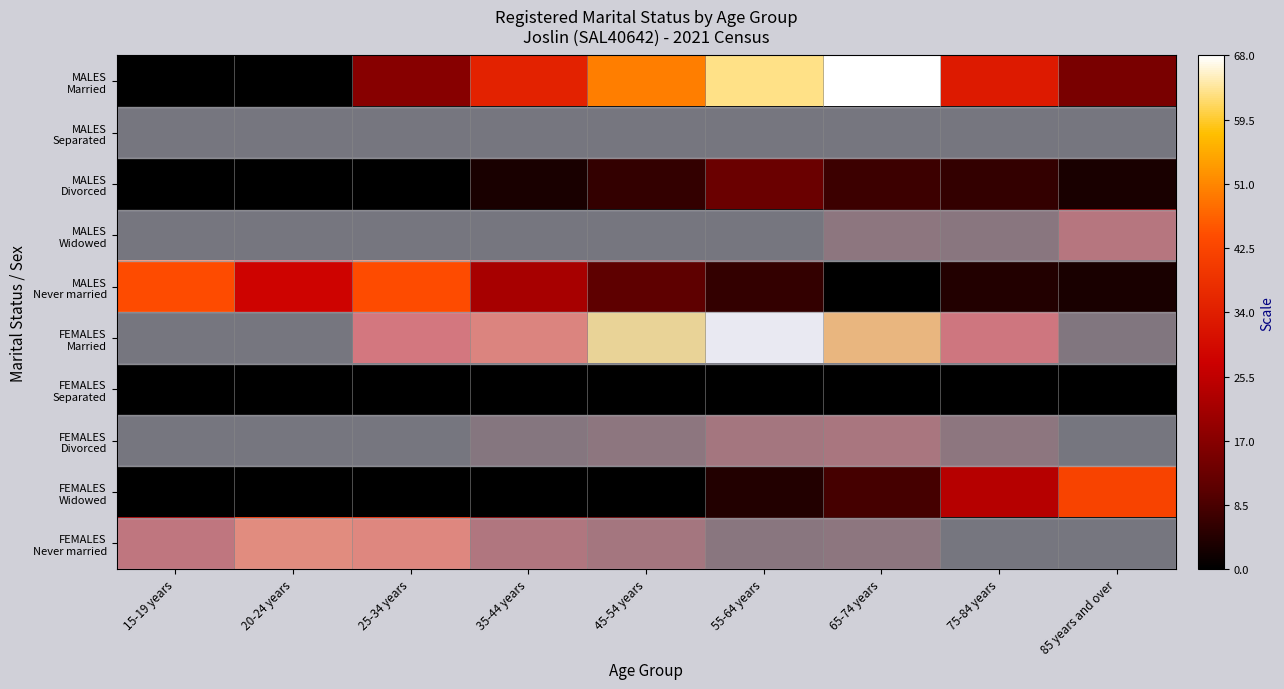

Rank the series by their maximum value, from highest to lowest.

MALES Married, FEMALES Married, MALES Never married, FEMALES Widowed, FEMALES Never married, MALES Widowed, FEMALES Divorced, MALES Divorced, MALES Separated, FEMALES Separated